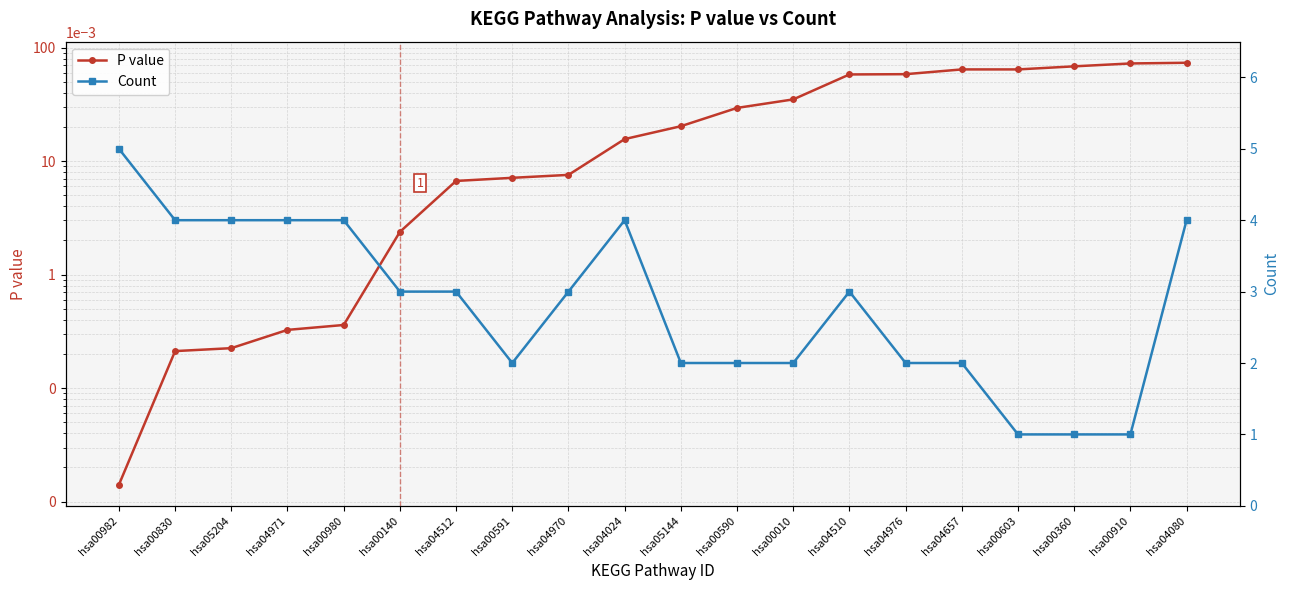

What is the difference between the Count values at hsa00010 and hsa04512?

1.0